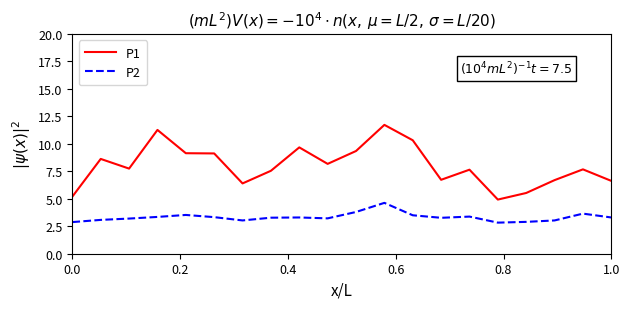

In P1, how many points are higher than both neighbors (excluding endpoints)?

6